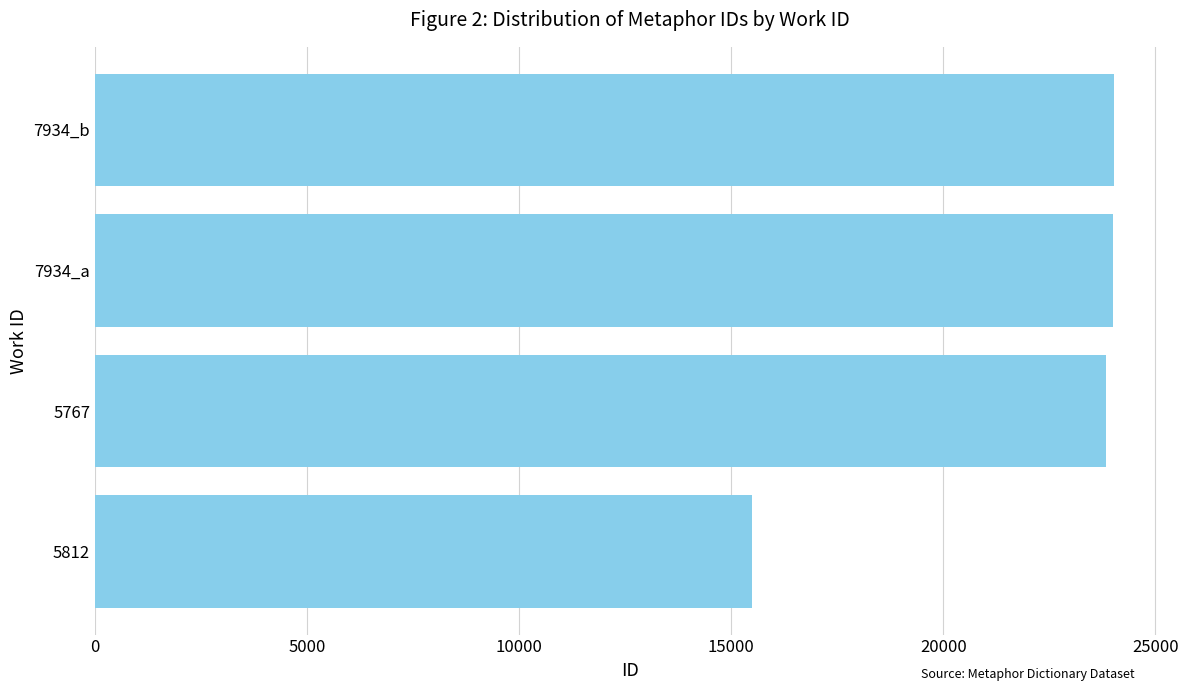

What is the smallest value displayed?

15487